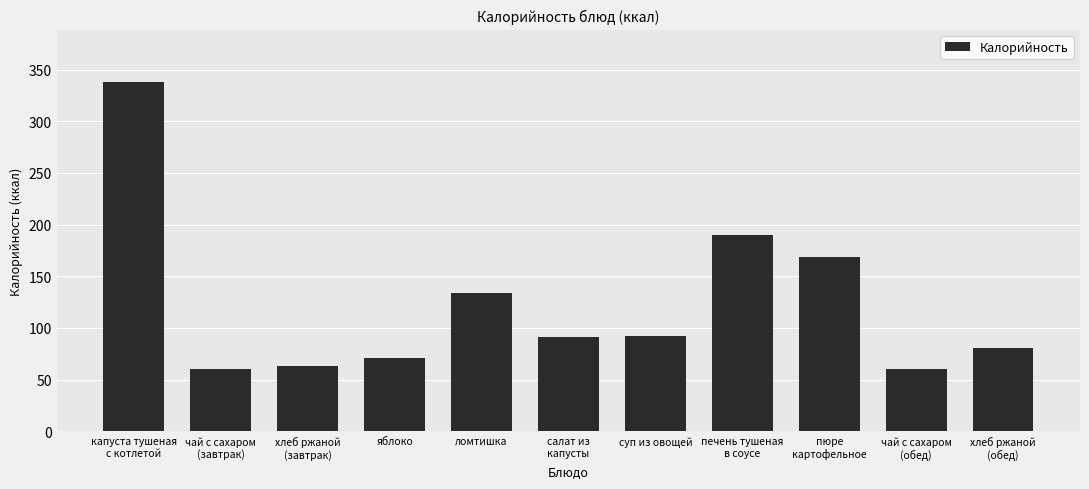

What is the label of the 2nd bar from the right?

чай с сахаром
(обед)